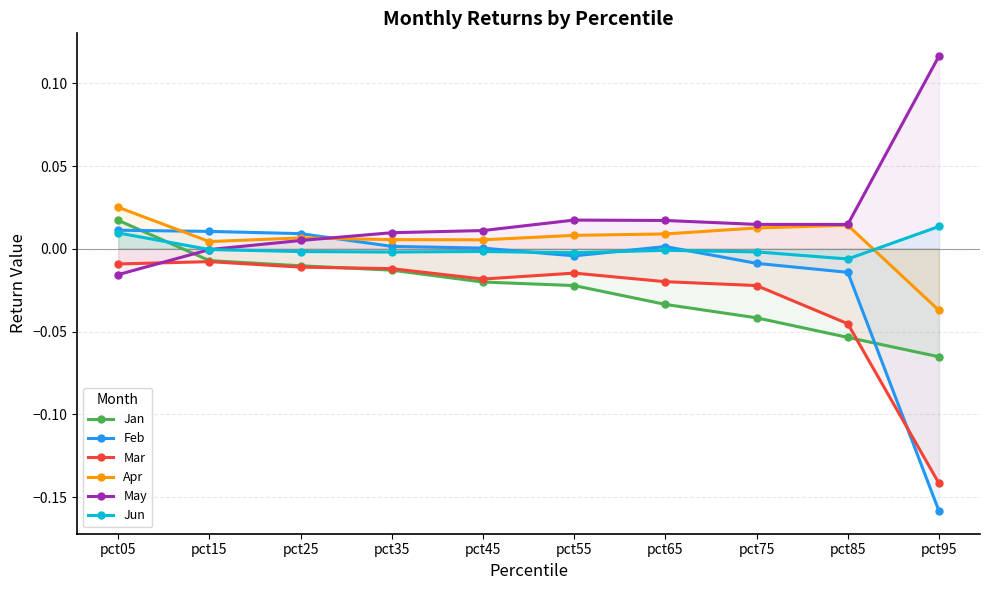

How many interior local valleys does the Jun series have?

3